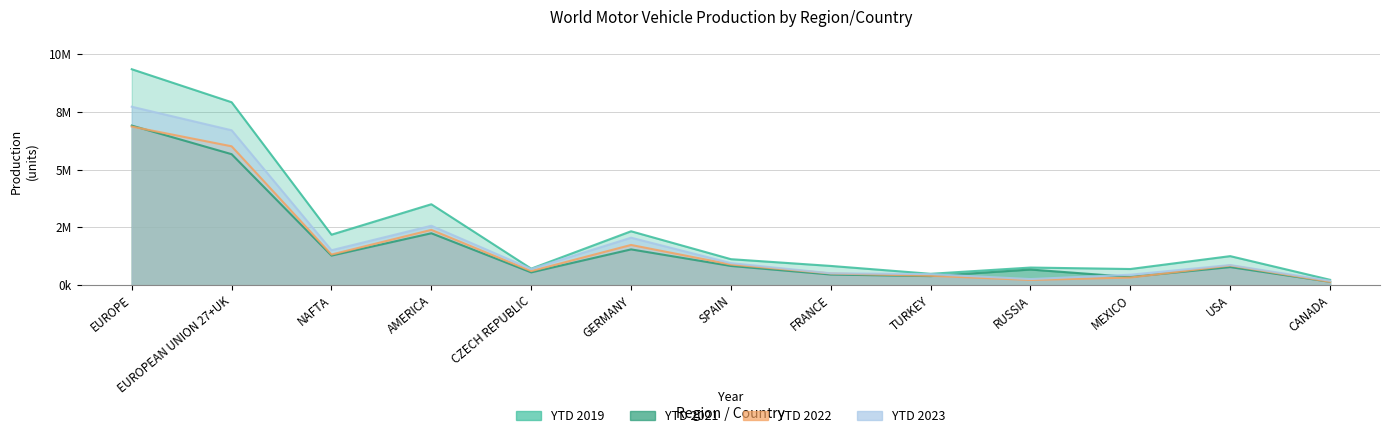

Is the value of YTD 2021 at RUSSIA greater than the value of YTD 2019 at RUSSIA?

No